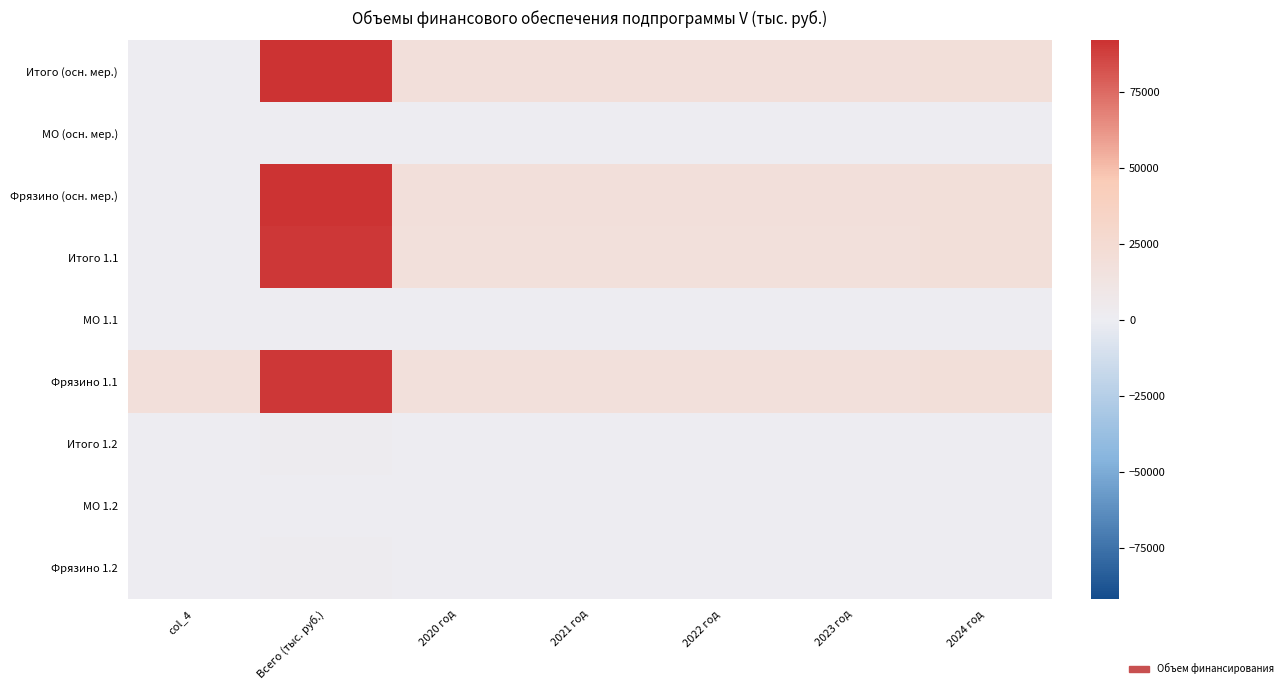

Reading left to right, transcribe all the data shown in this chart.

Итого (осн. мер.): col_4=0.0	Всего (тыс. руб.)=92058.6	2020 год=18046.0	2021 год=18200.3	2022 год=18244.0	2023 год=18258.3	2024 год=19310.0
МО (осн. мер.): col_4=0.0	Всего (тыс. руб.)=0.0	2020 год=0.0	2021 год=0.0	2022 год=0.0	2023 год=0.0	2024 год=0.0
Фрязино (осн. мер.): col_4=0.0	Всего (тыс. руб.)=92058.6	2020 год=18046.0	2021 год=18200.3	2022 год=18244.0	2023 год=18258.3	2024 год=19310.0
Итого 1.1: col_4=0.0	Всего (тыс. руб.)=90352.6	2020 год=17740.0	2021 год=17850.3	2022 год=17894.0	2023 год=17908.3	2024 год=18960.0
МО 1.1: col_4=0.0	Всего (тыс. руб.)=0.0	2020 год=0.0	2021 год=0.0	2022 год=0.0	2023 год=0.0	2024 год=0.0
Фрязино 1.1: col_4=18337.0	Всего (тыс. руб.)=90352.6	2020 год=17740.0	2021 год=17850.3	2022 год=17894.0	2023 год=17908.3	2024 год=18960.0
Итого 1.2: col_4=0.0	Всего (тыс. руб.)=1706.0	2020 год=306.0	2021 год=350.0	2022 год=350.0	2023 год=350.0	2024 год=350.0
МО 1.2: col_4=0.0	Всего (тыс. руб.)=0.0	2020 год=0.0	2021 год=0.0	2022 год=0.0	2023 год=0.0	2024 год=0.0
Фрязино 1.2: col_4=0.0	Всего (тыс. руб.)=1706.0	2020 год=306.0	2021 год=350.0	2022 год=350.0	2023 год=350.0	2024 год=350.0